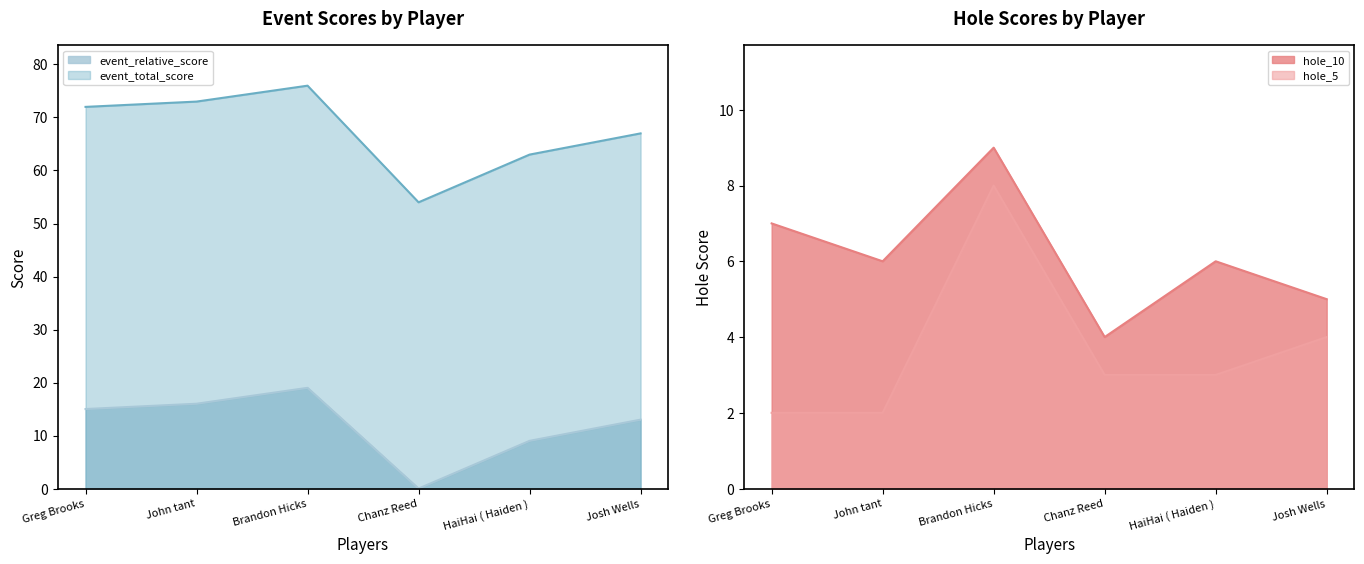

Which series changed the most between Chanz Reed and Josh Wells?

event_relative_score